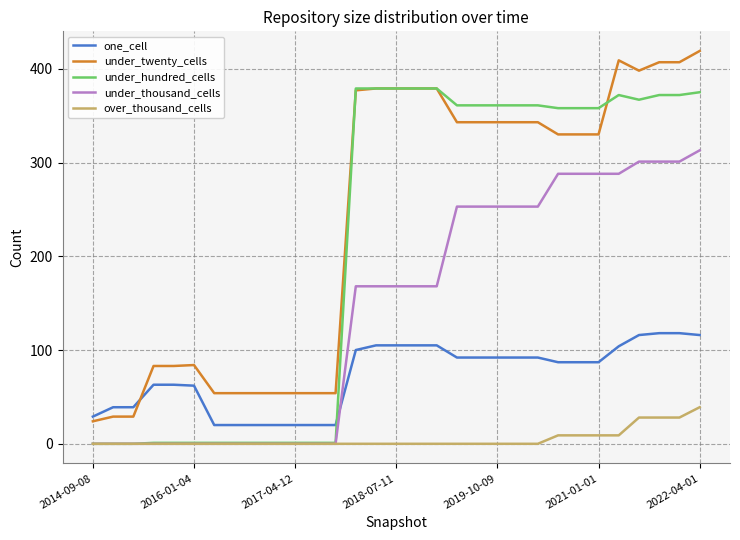

Which series has the largest total across all categories?

under_twenty_cells